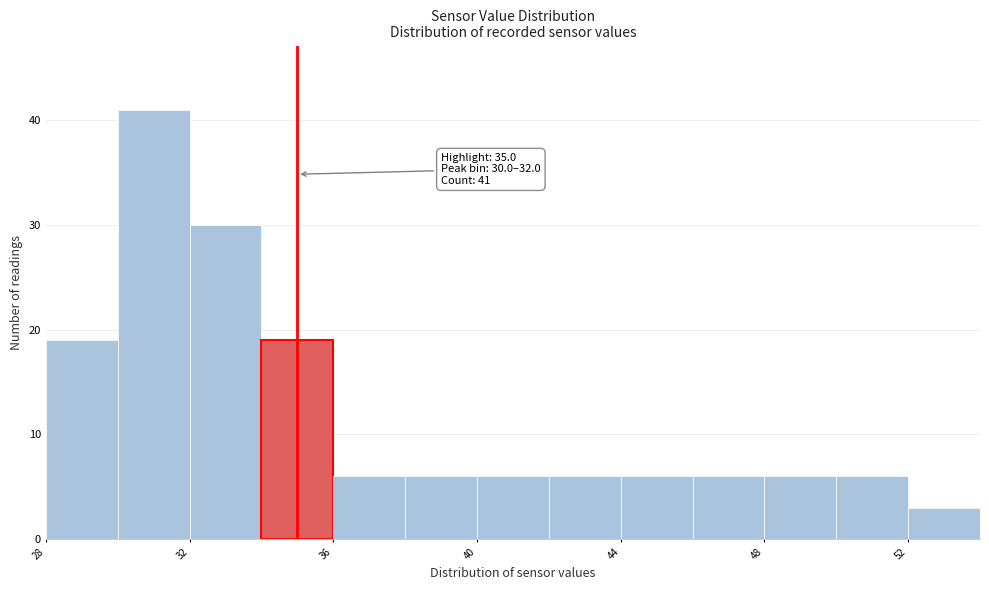

Over which range of the x-axis is the bar tallest?

30 to 32